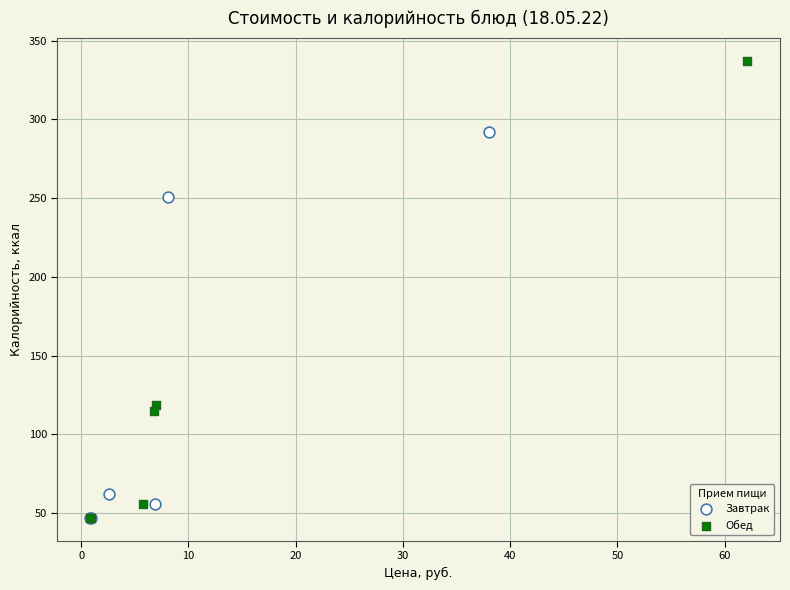

Which series has the largest Y range (max minus min)?

Обед